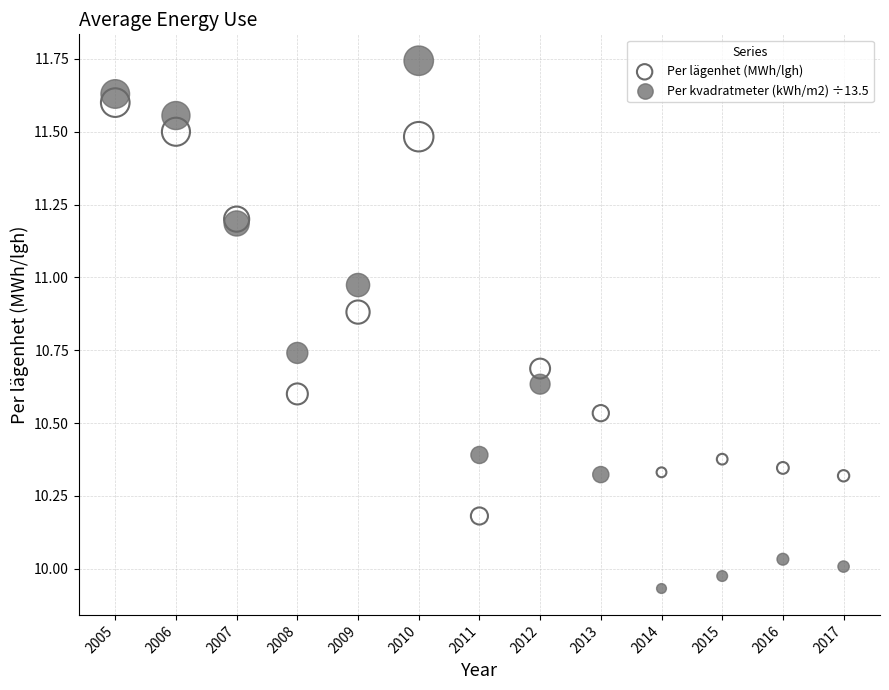

What are all the series names shown in the legend?

Per lägenhet (MWh/lgh), Per kvadratmeter (kWh/m2) ÷13.5